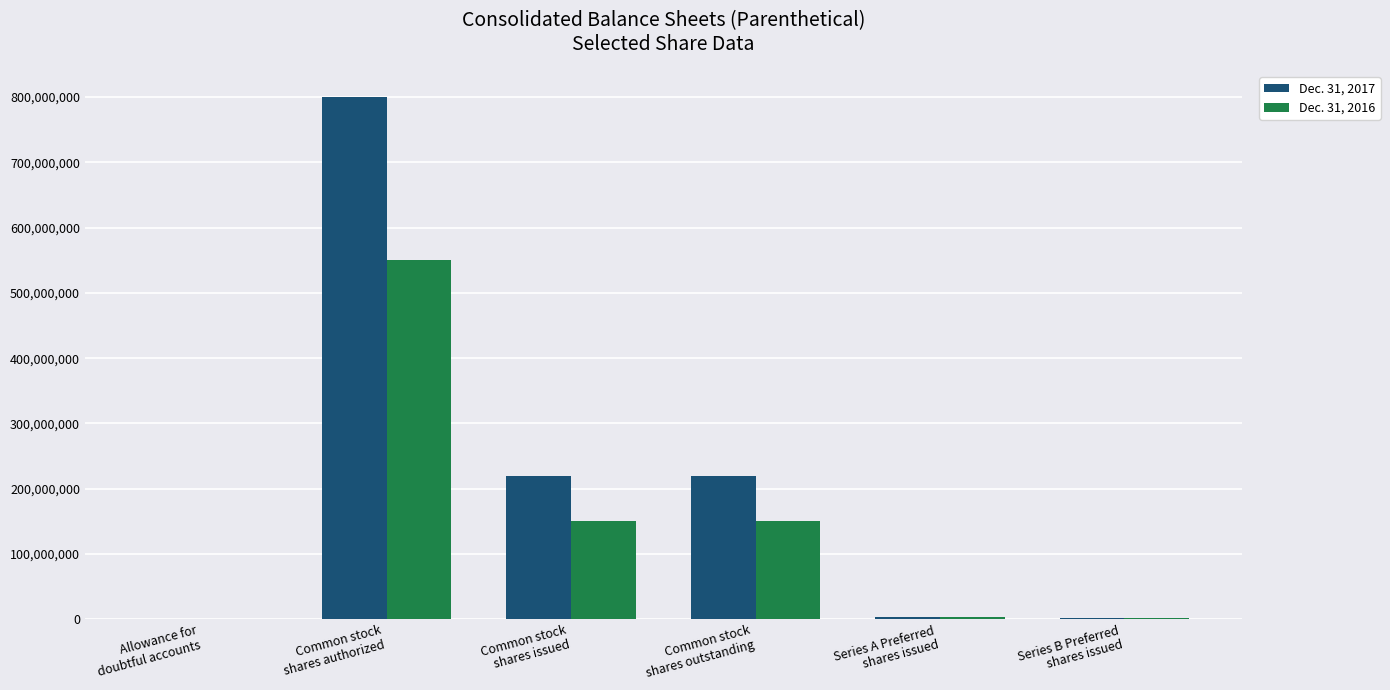

Which series has the largest total across all categories?

Dec. 31, 2017